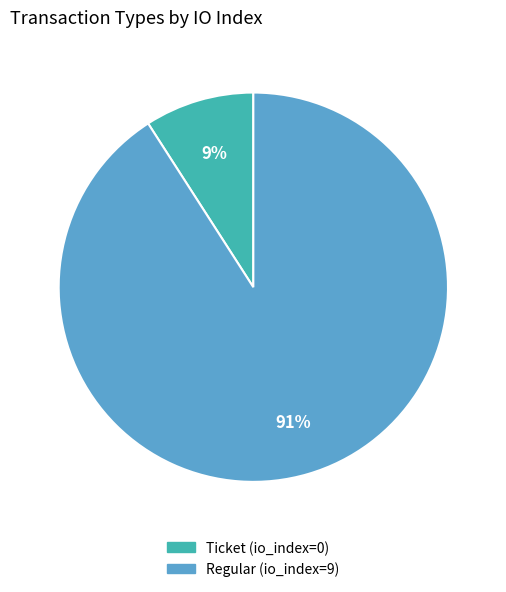

To the nearest percent, what is the difference between the largest and smallest slice percentages?

82%